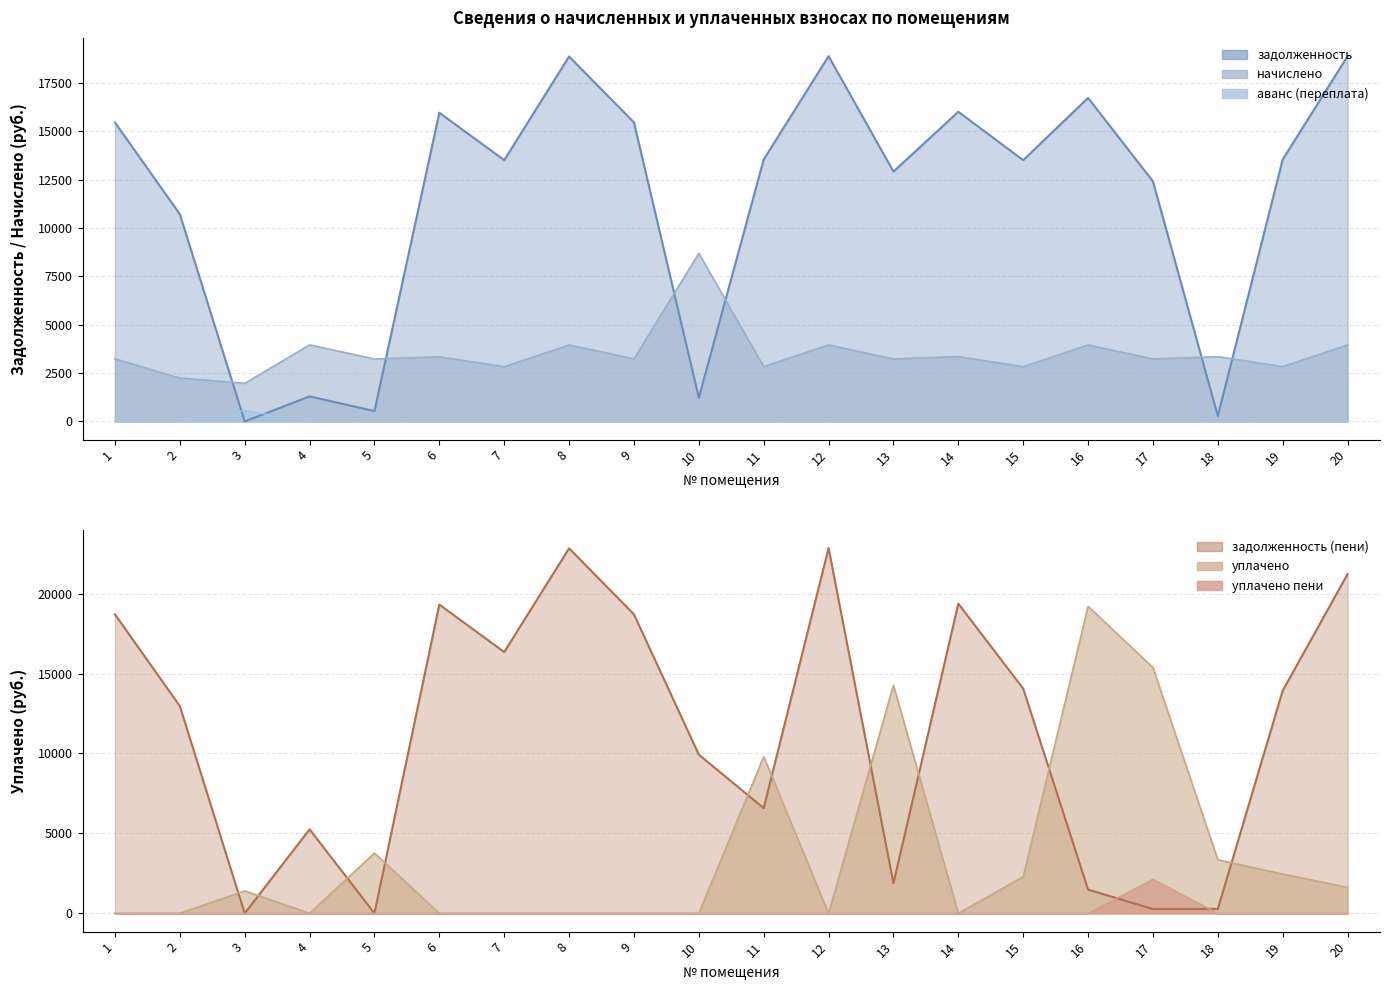

How many interior local valleys does the уплачено series have?

3